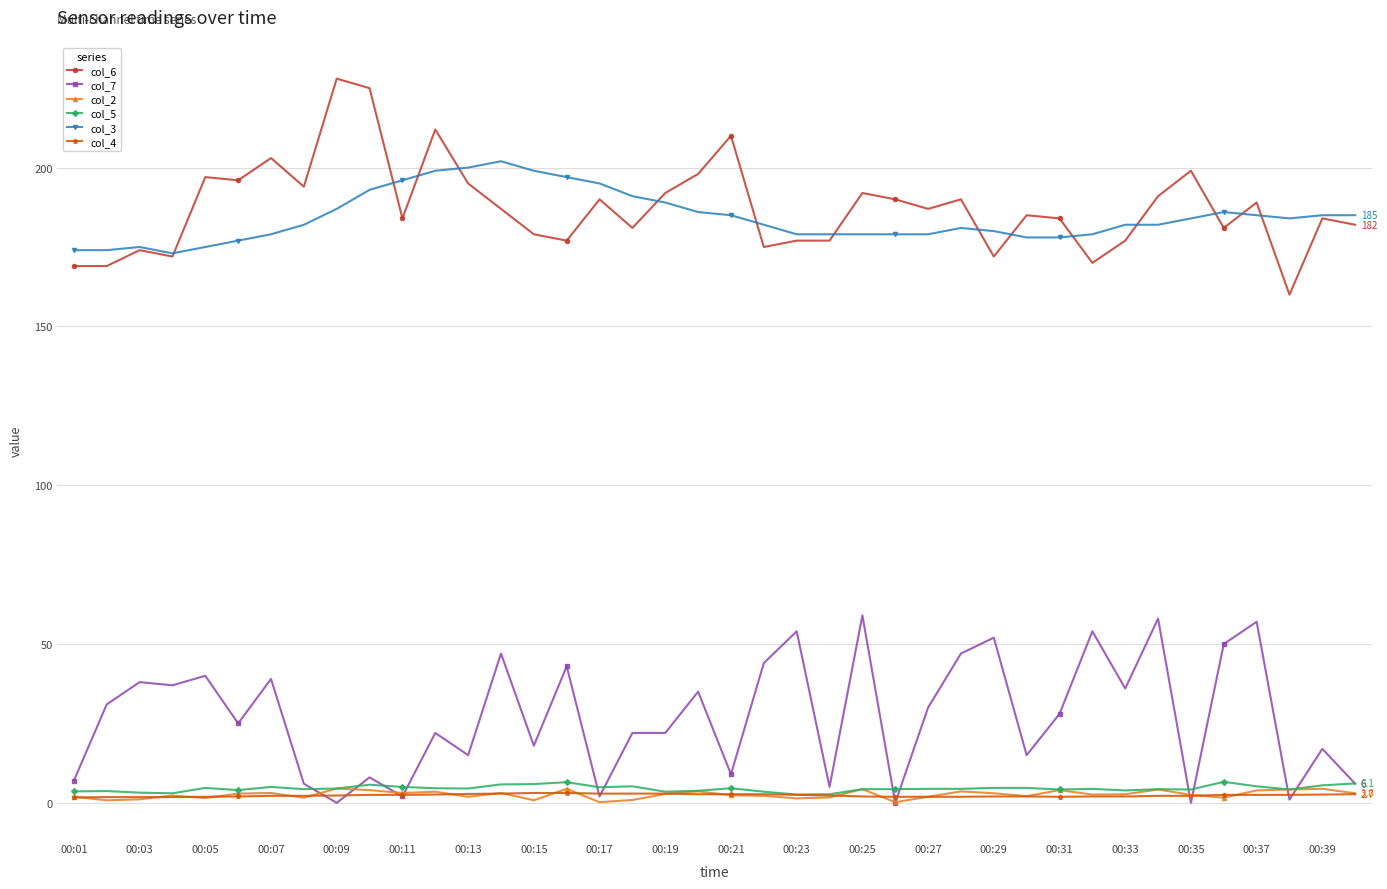

Is this an area chart (filled region under the line)?

No